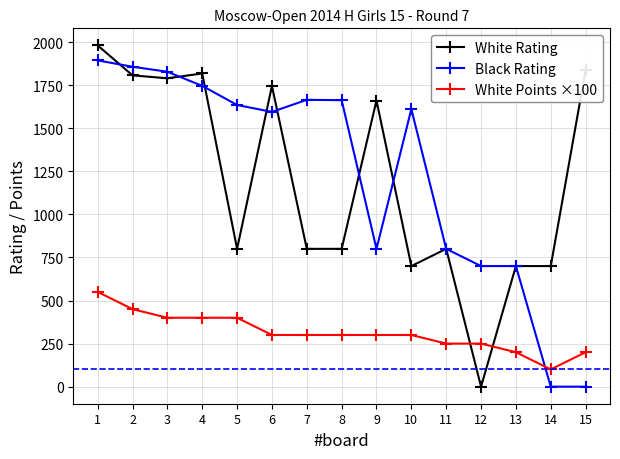

How many intersections are there between White Points ×100 and Black Rating?

1